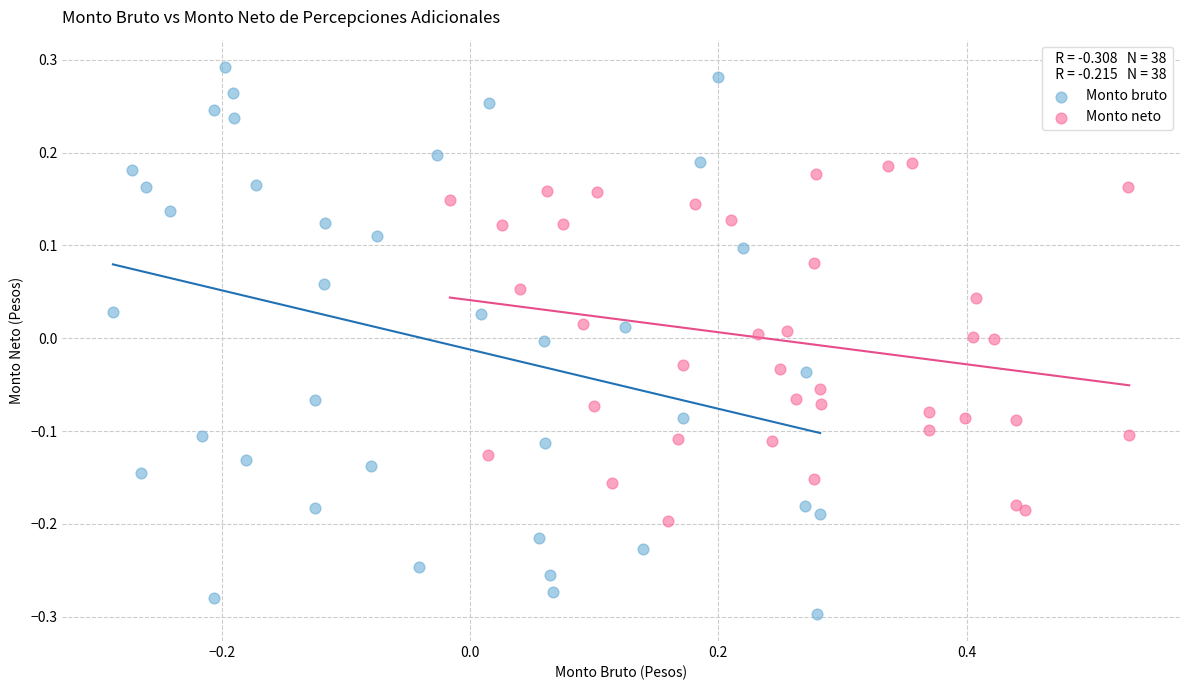

Which series contains the lowest Y value?

Monto bruto